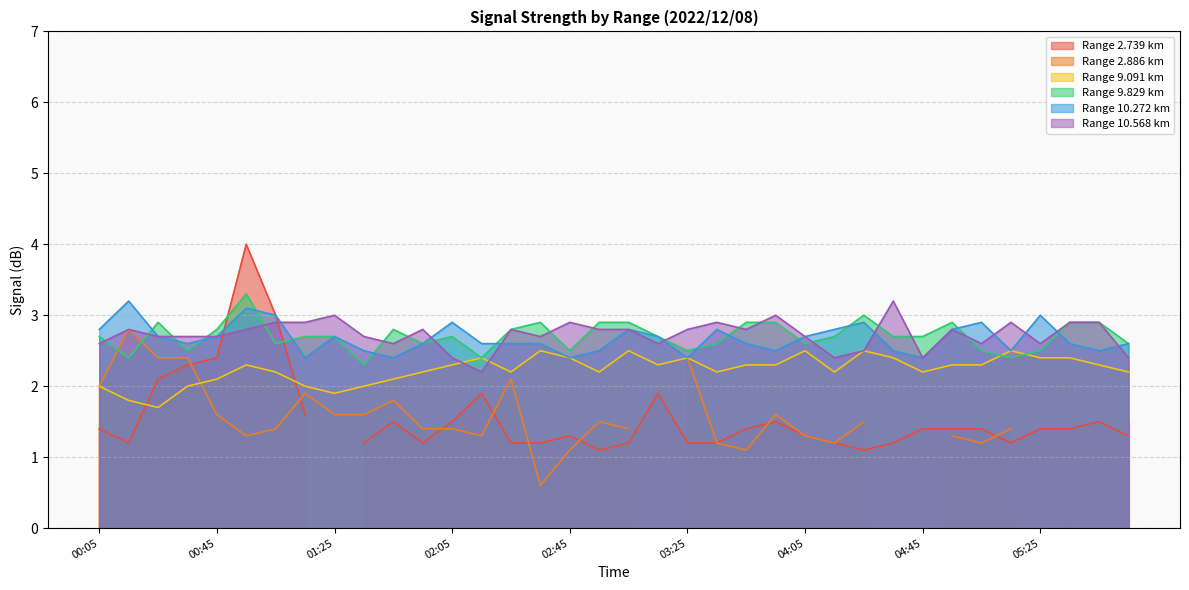

Is it true that 10.568 equals 2.7 at 00:45?

True